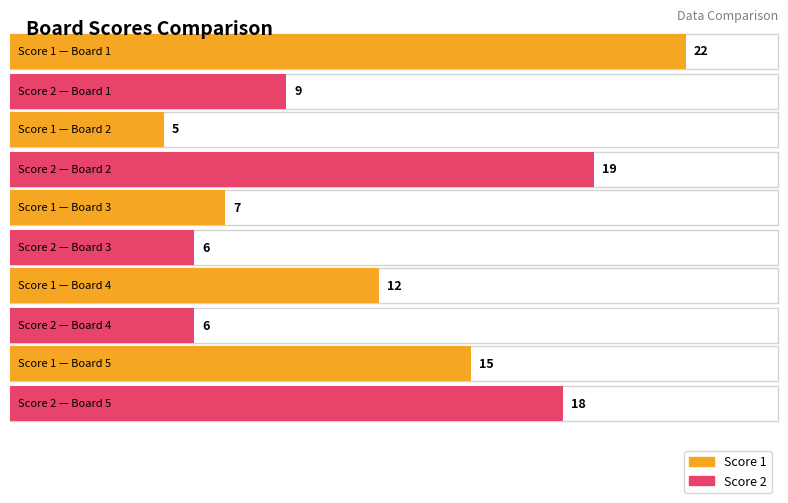

What is the value of the Score 2 bar at the 5th from the left?

18